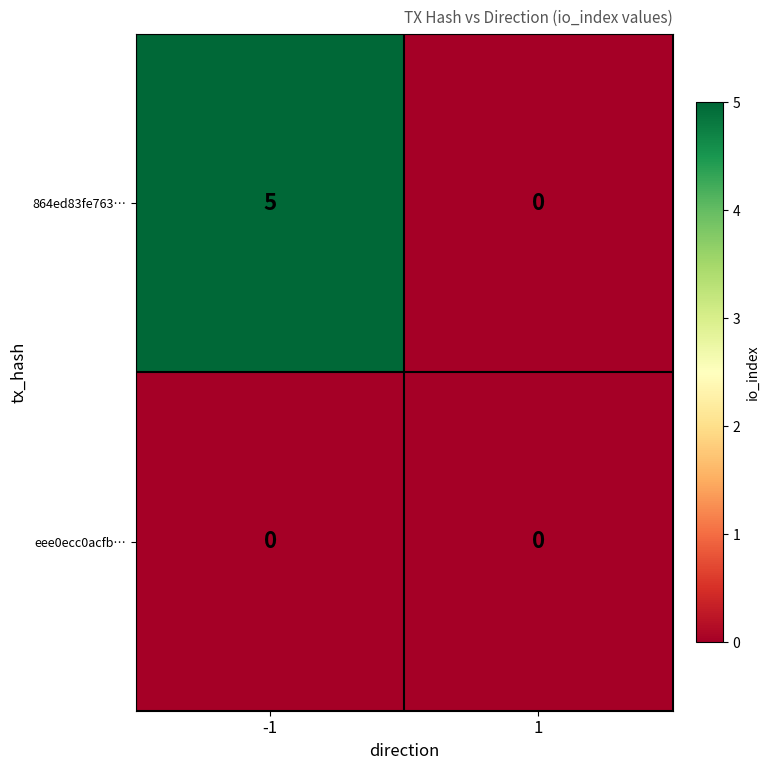

The eee0ecc0acfb… series shows 0 at -1. True or false?

True